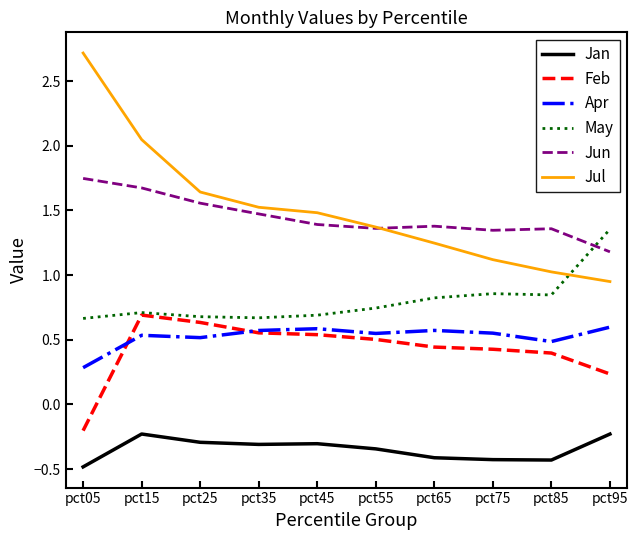

Rank the series at pct95 from highest to lowest value.

May, Jun, Jul, Apr, Feb, Jan